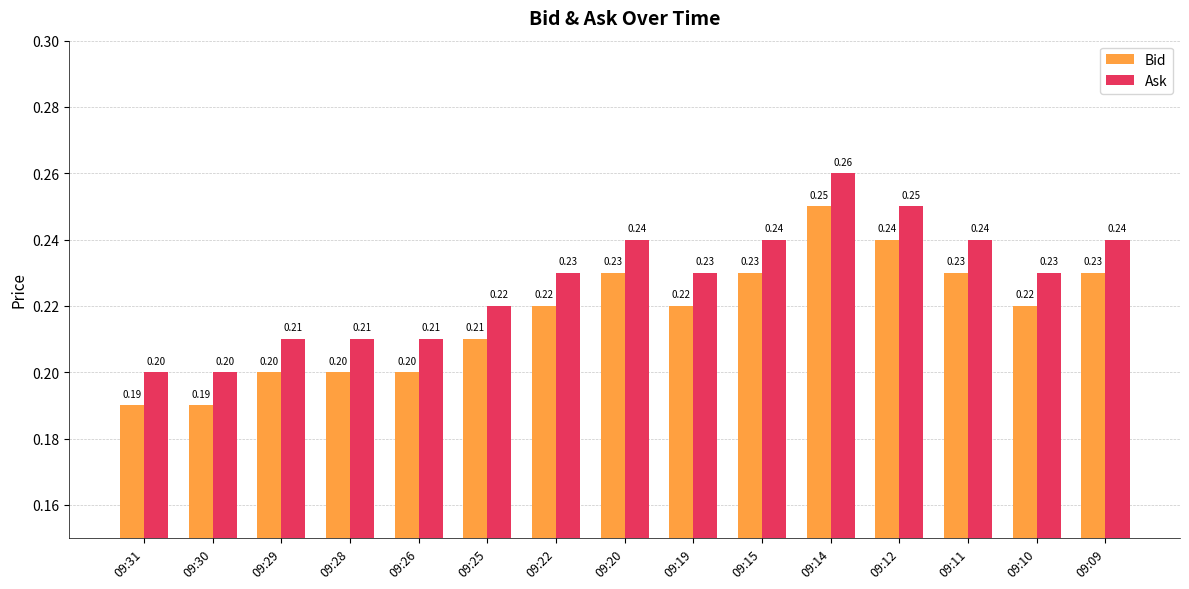

At how many categories does at least one series exceed 0?

15